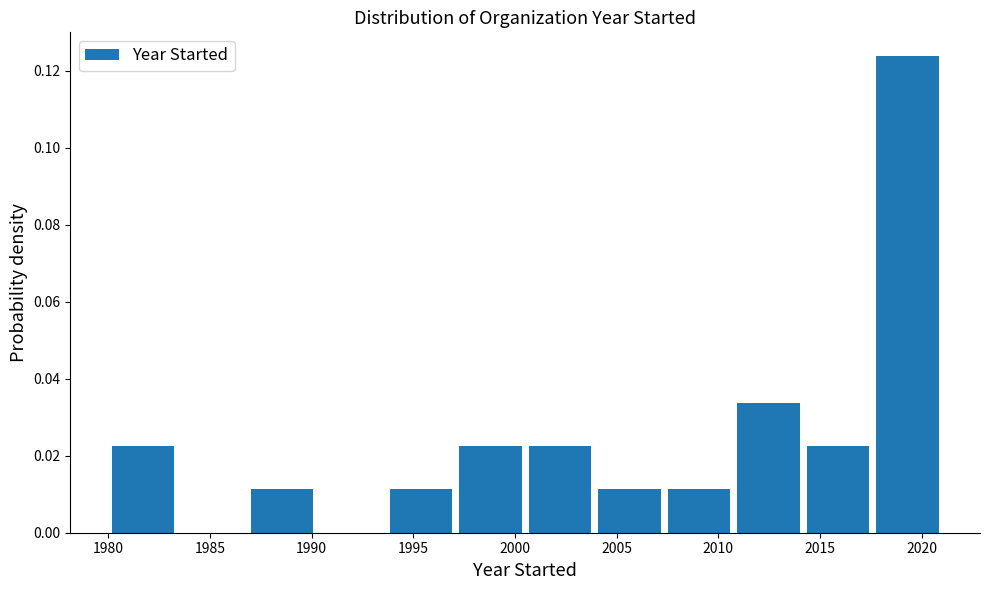

Which range on the x-axis has the tallest bar?

2017.5 to 2021.0